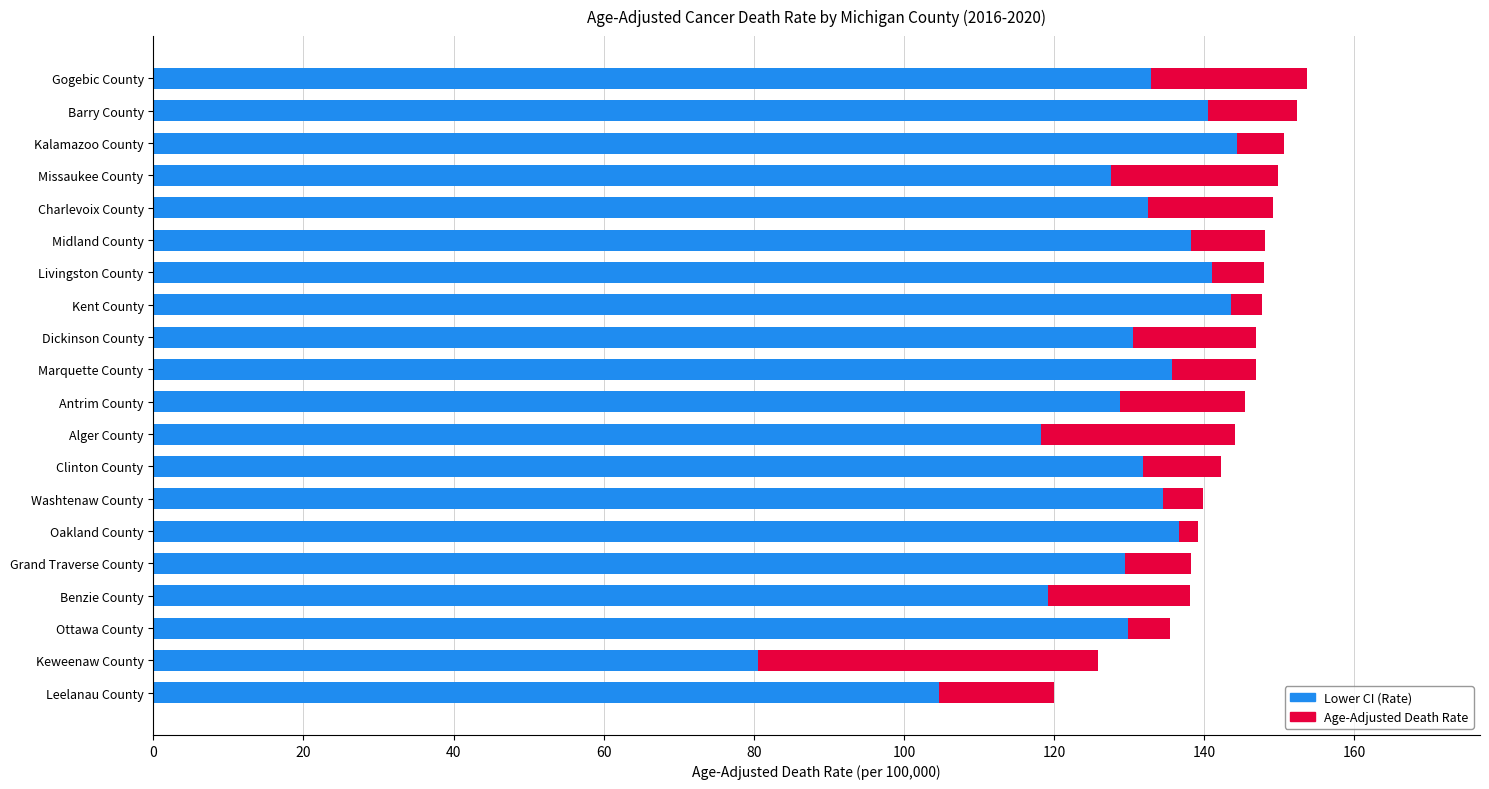

What is the total value across all series at Midland County?

148.1